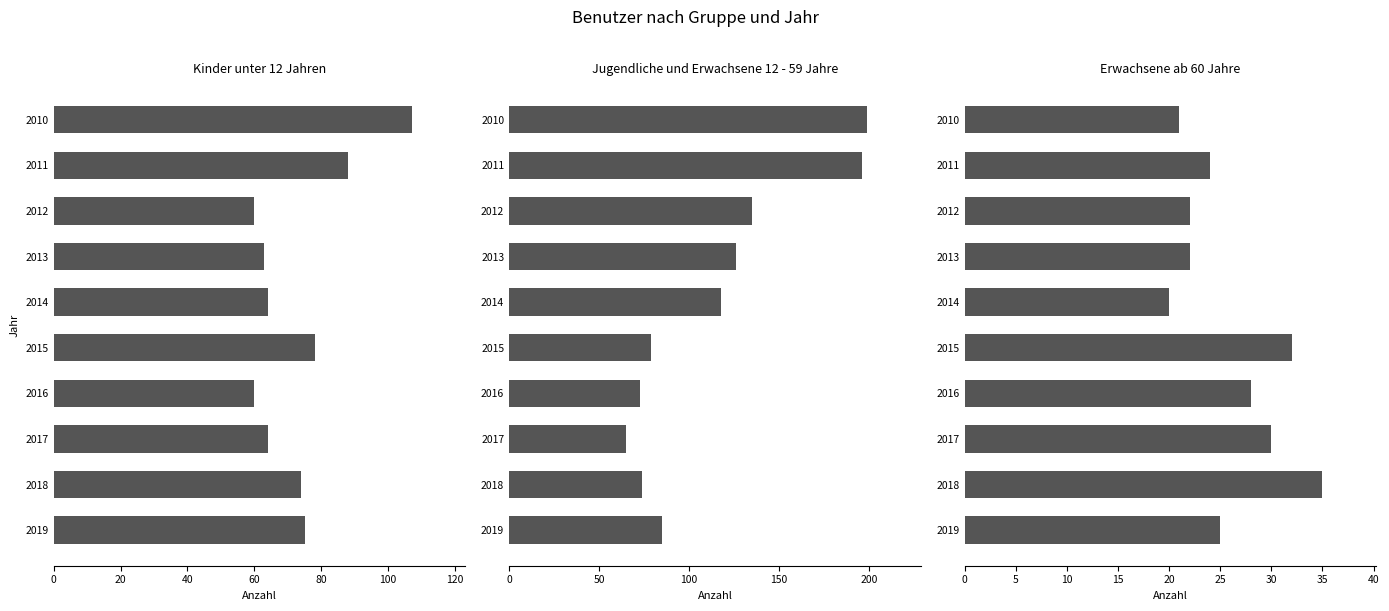

How many bars are there in total?

30